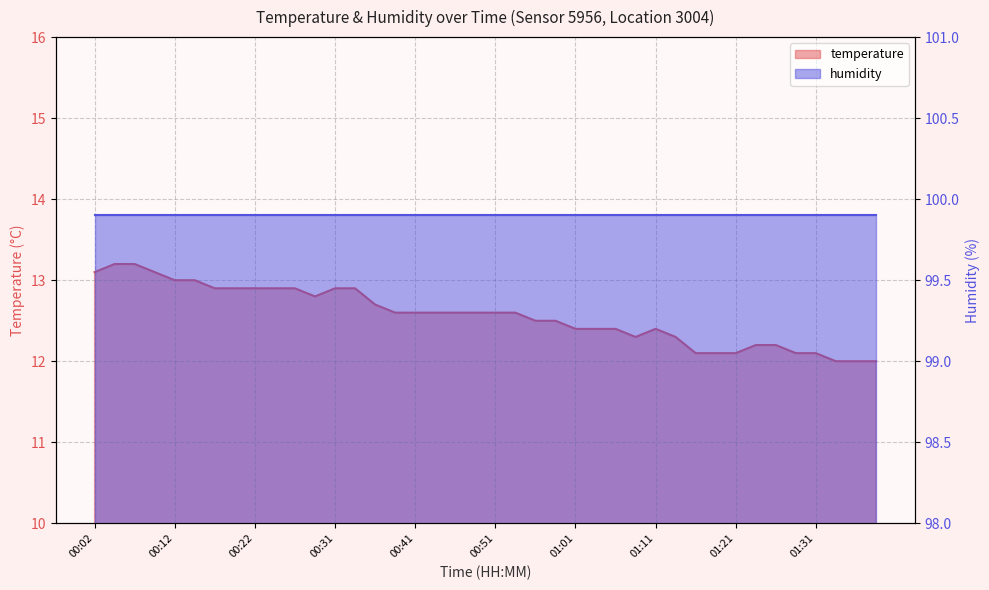

Where is the data nearest to the value 12?

01:34